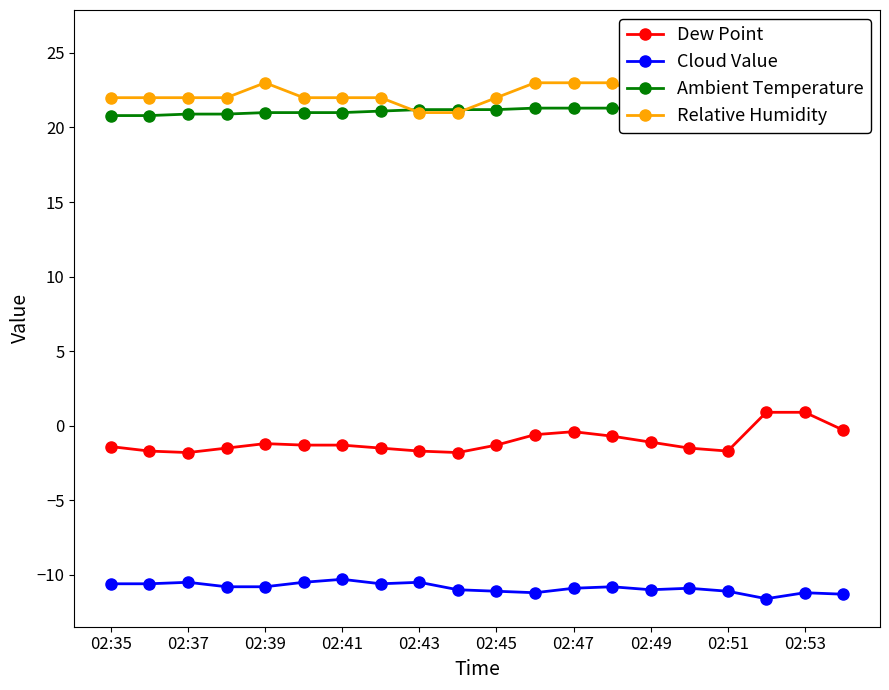

What is the minimum value for Cloud Value?

-11.6